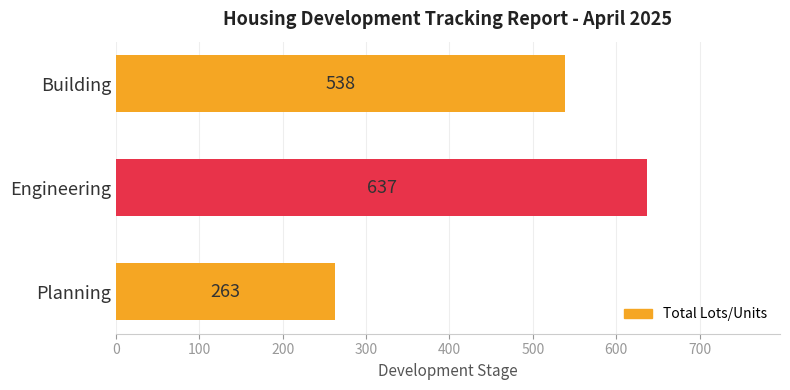

Between Planning and Building, which is larger?

Building